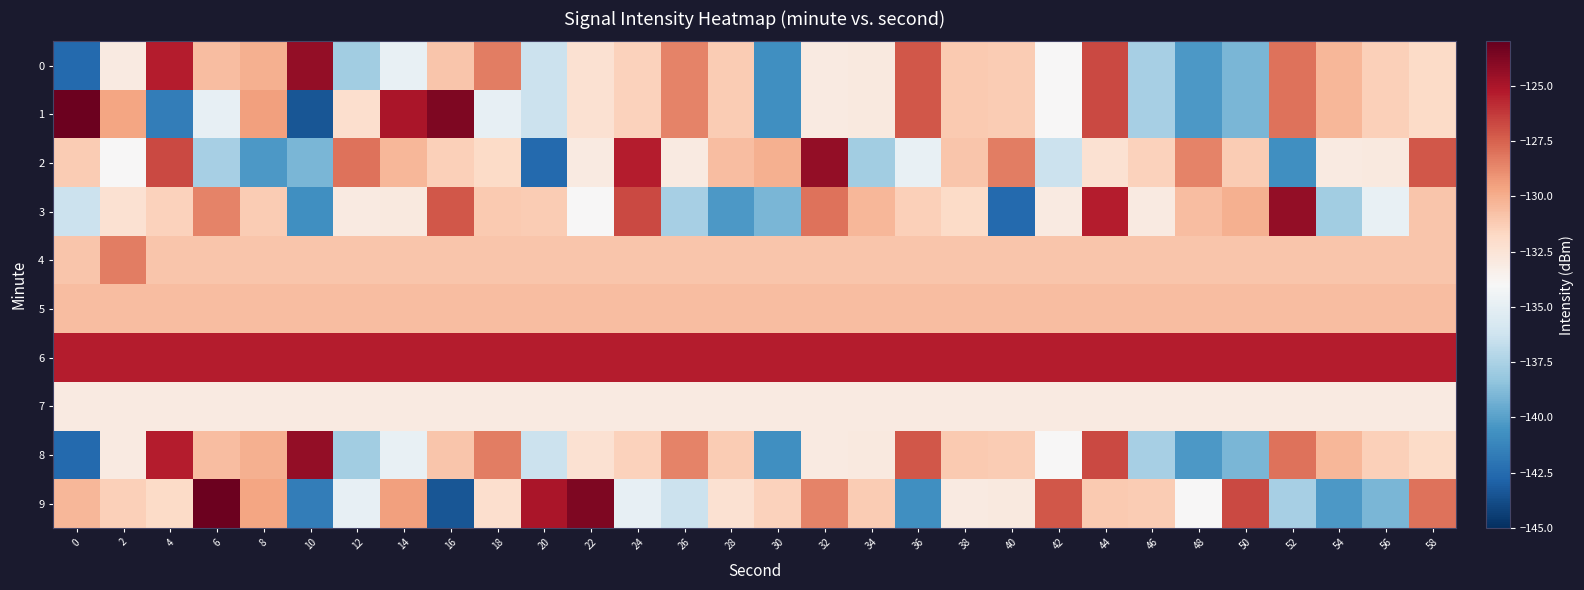

How many distinct data groups are displayed?

10